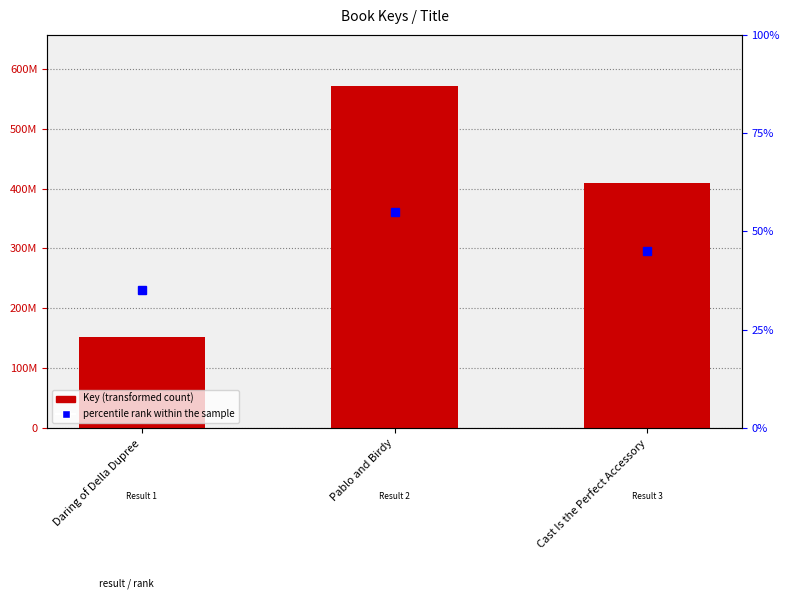

List the labels in order of value, smallest first.

Daring of Della Dupree, Cast Is the Perfect Accessory, Pablo and Birdy